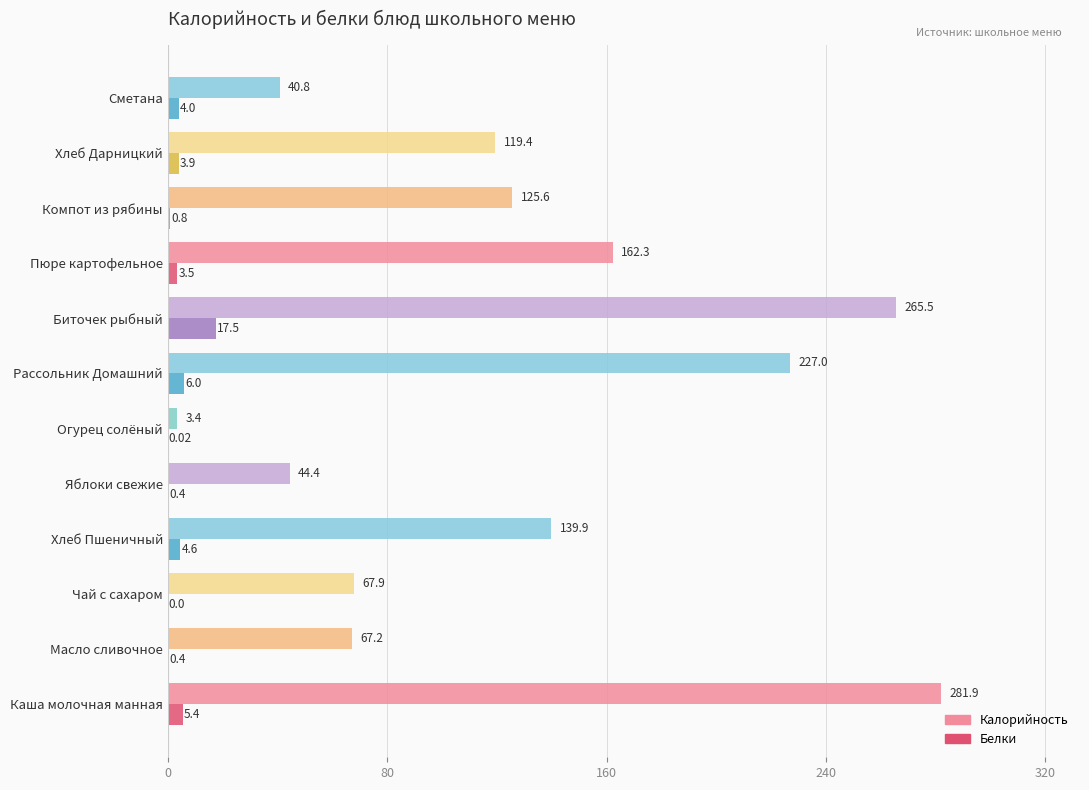

Which category has the highest value in the Белки series?

Биточек рыбный